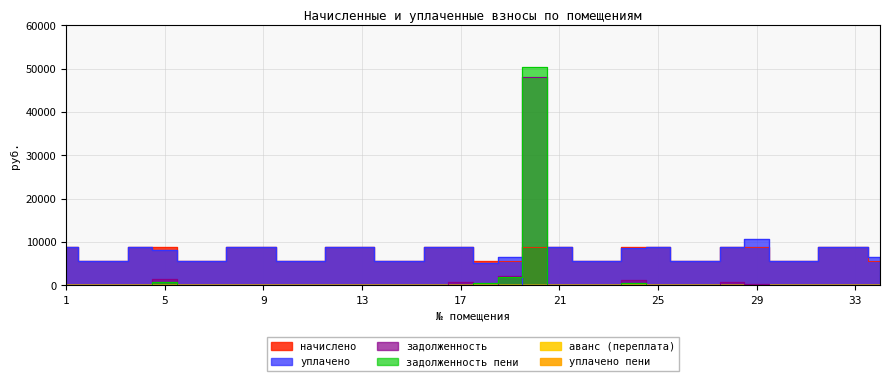

What is the sum of all задолженность пени values?

54018.9